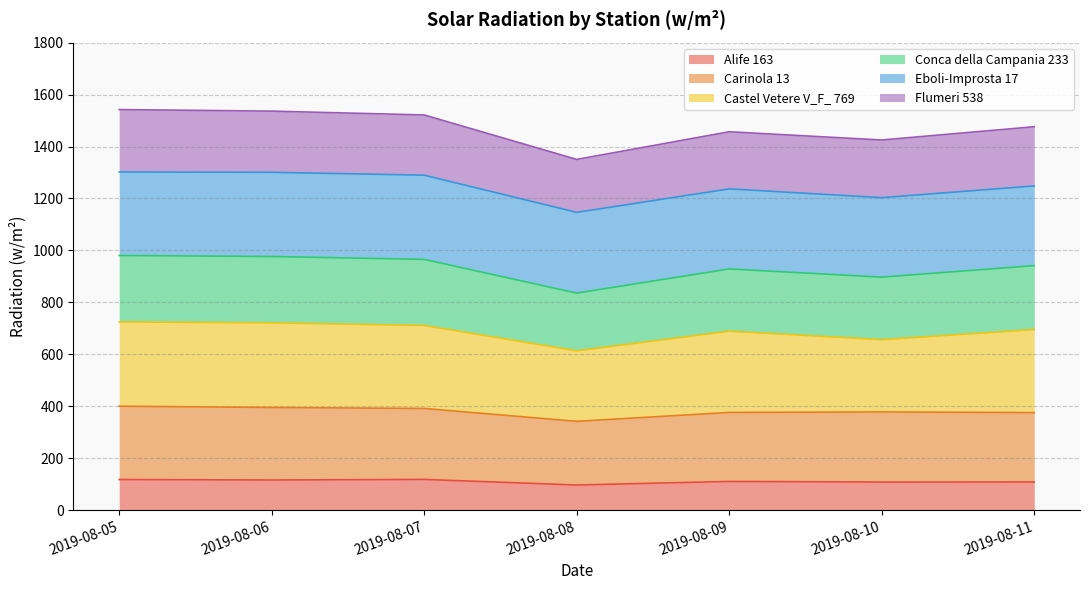

What is the minimum value for Alife 163?

96.6